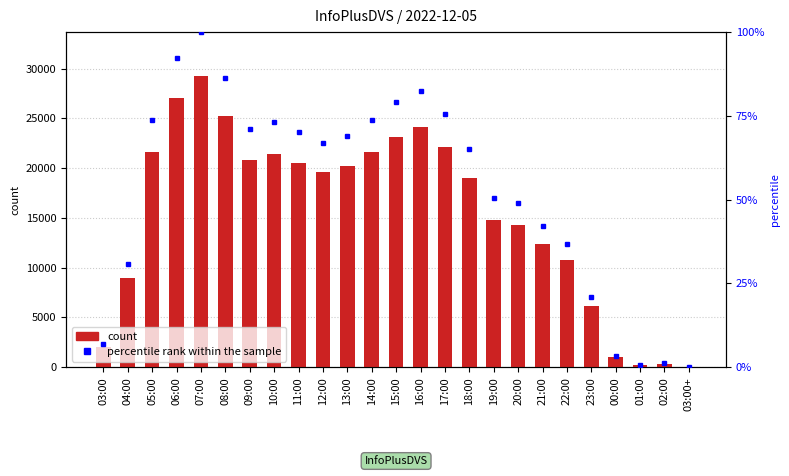

Rank the series by their maximum value, from highest to lowest.

count, percentile rank within the sample